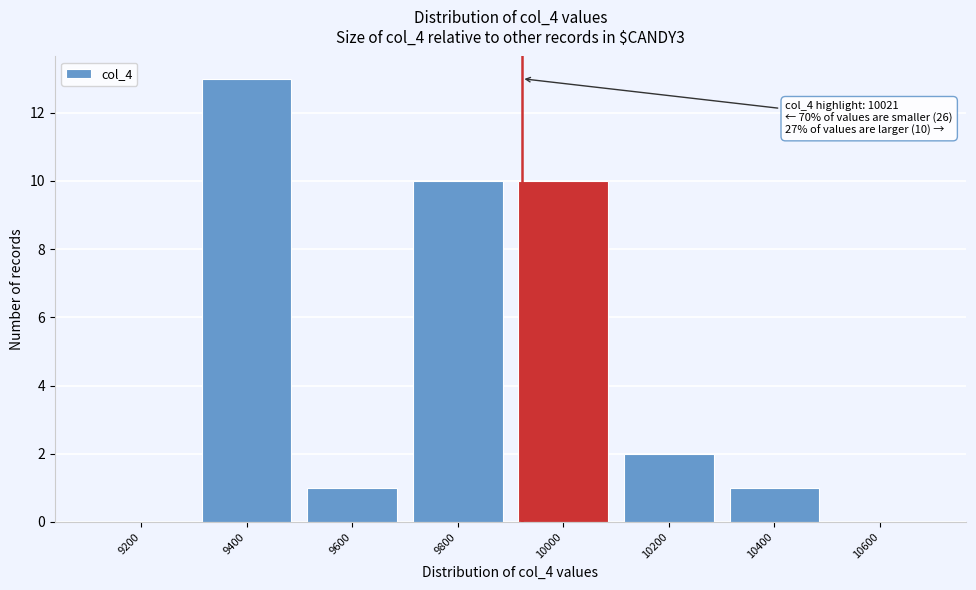

Reading right to left, what are all the values shown in this chart?

10600=0	10400=1	10200=2	10000=10	9800=10	9600=1	9400=13	9200=0